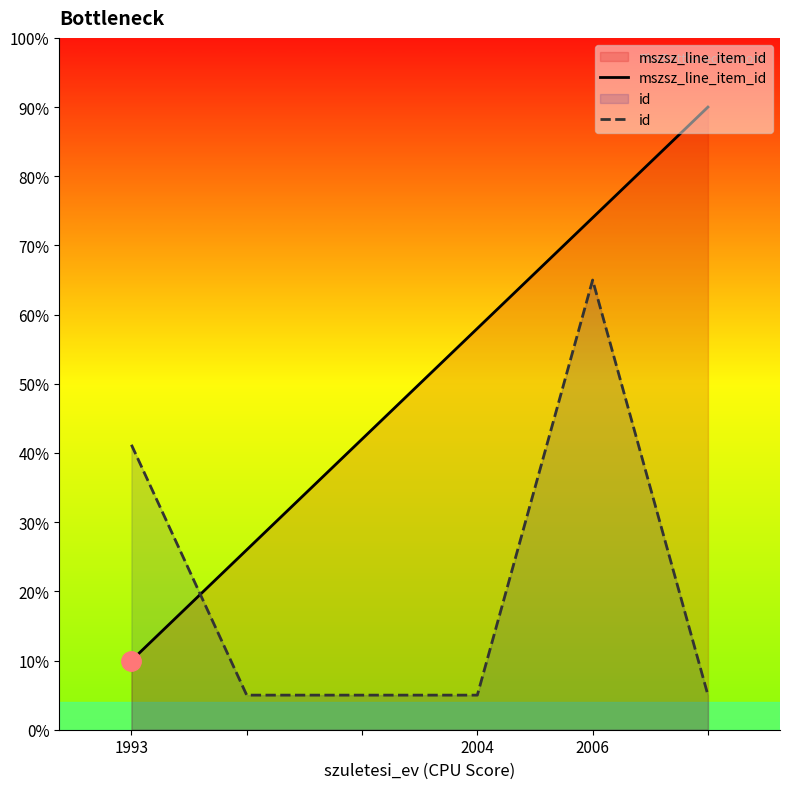

List the series in order of their overall mean, highest first.

mszsz_line_item_id, id